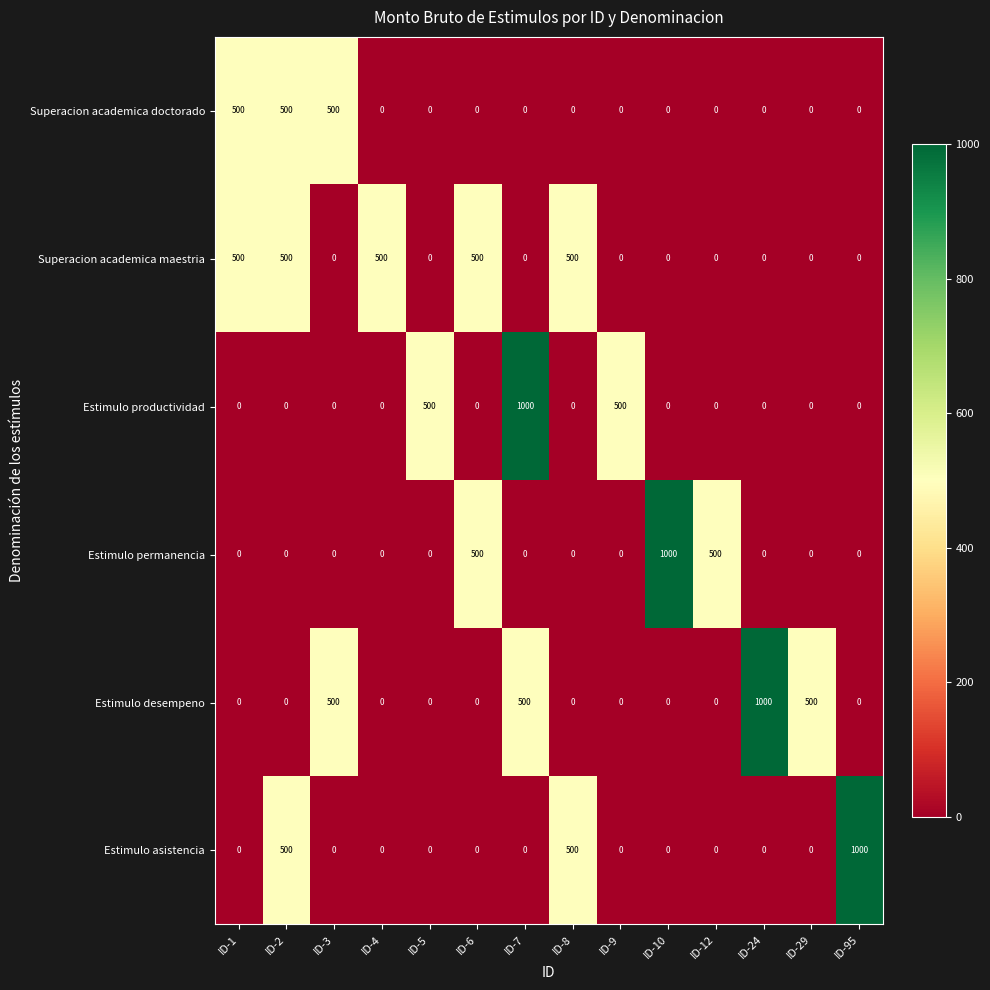

At how many categories does at least one series exceed 190?

14